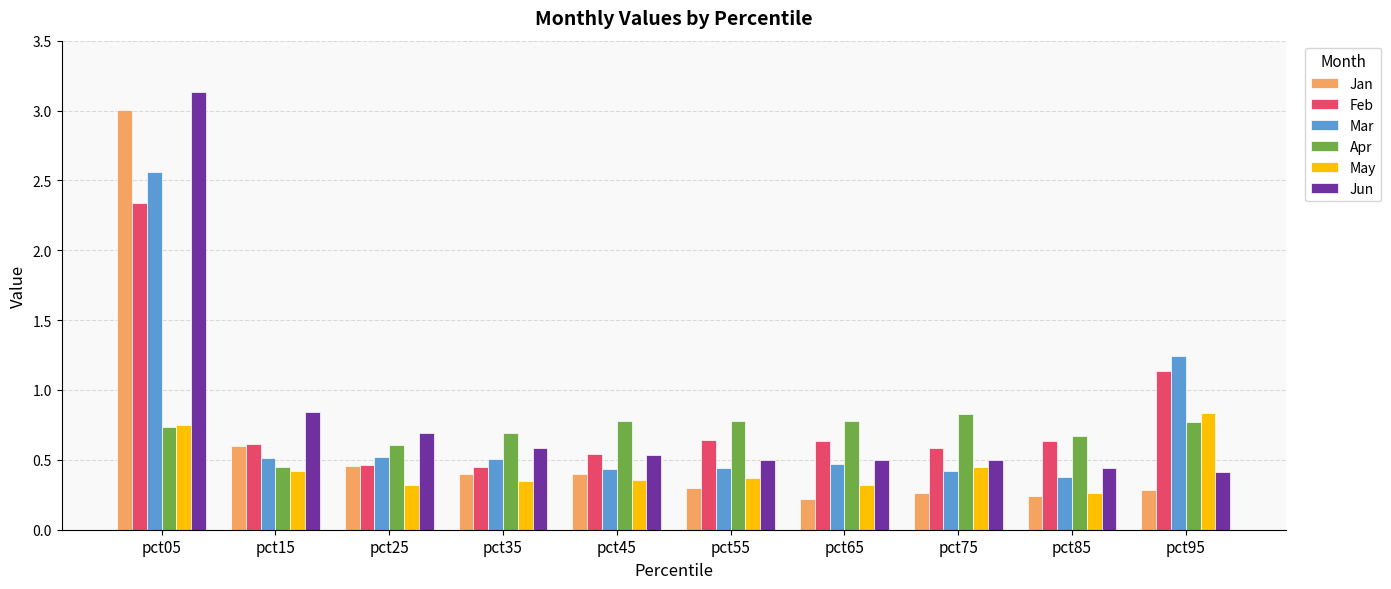

At which category is the sum across all series the highest?

pct05